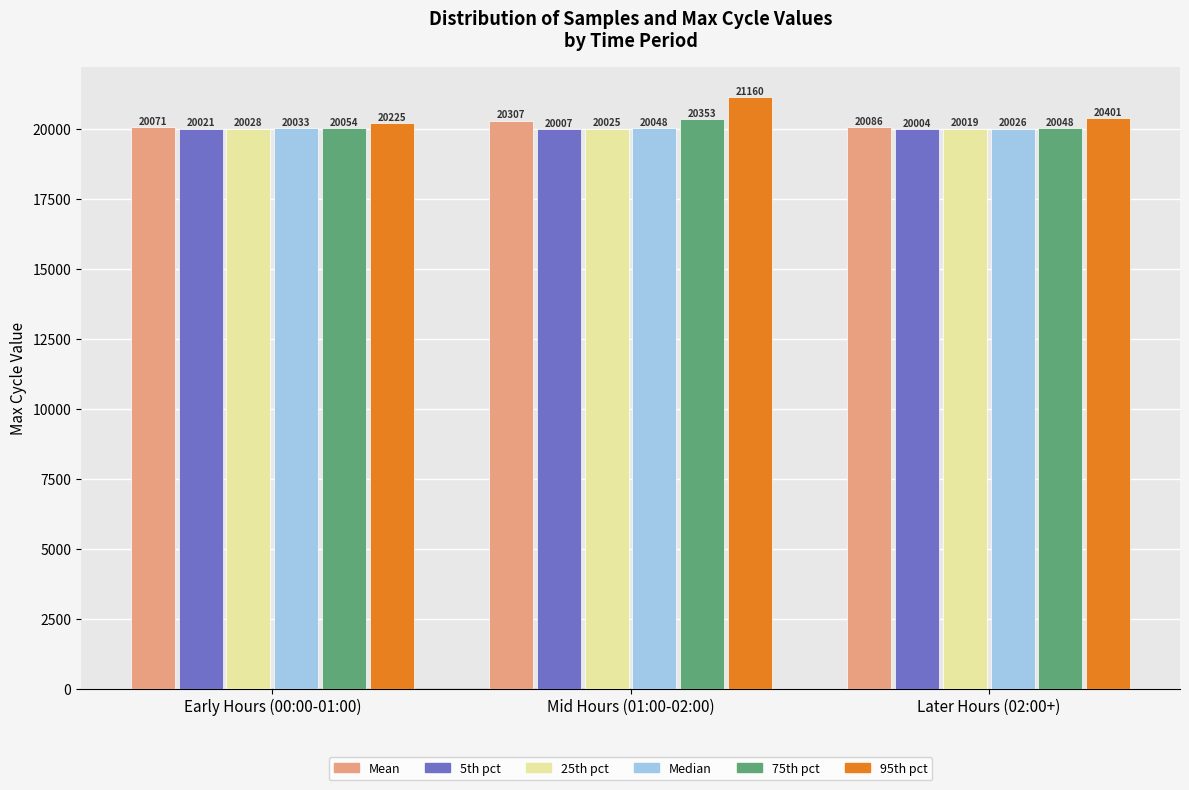

What value does the 95th pct series have at Later Hours (02:00+)?

20400.6